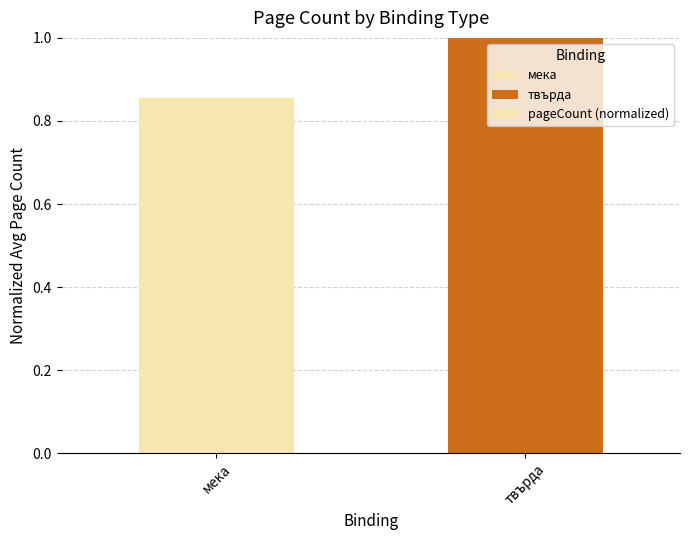

List the labels in order of value, smallest first.

мека, твърда